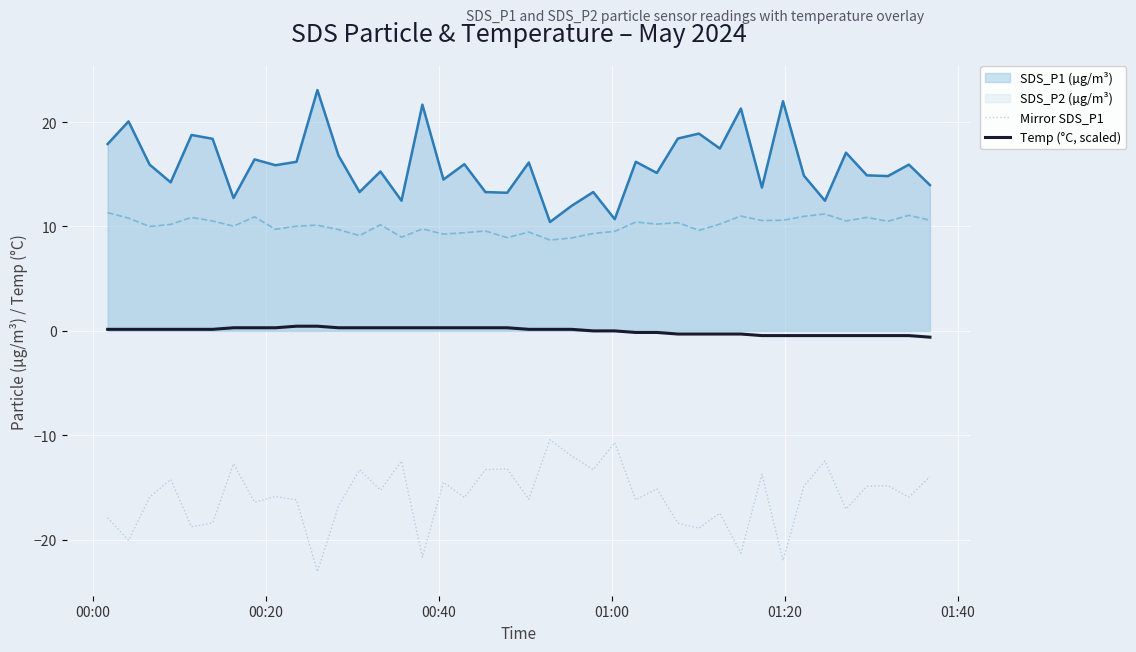

List the series in order of their overall mean, lowest first.

Mirror SDS_P1, Temp (°C, scaled), SDS_P2 (µg/m³), SDS_P1 (µg/m³)